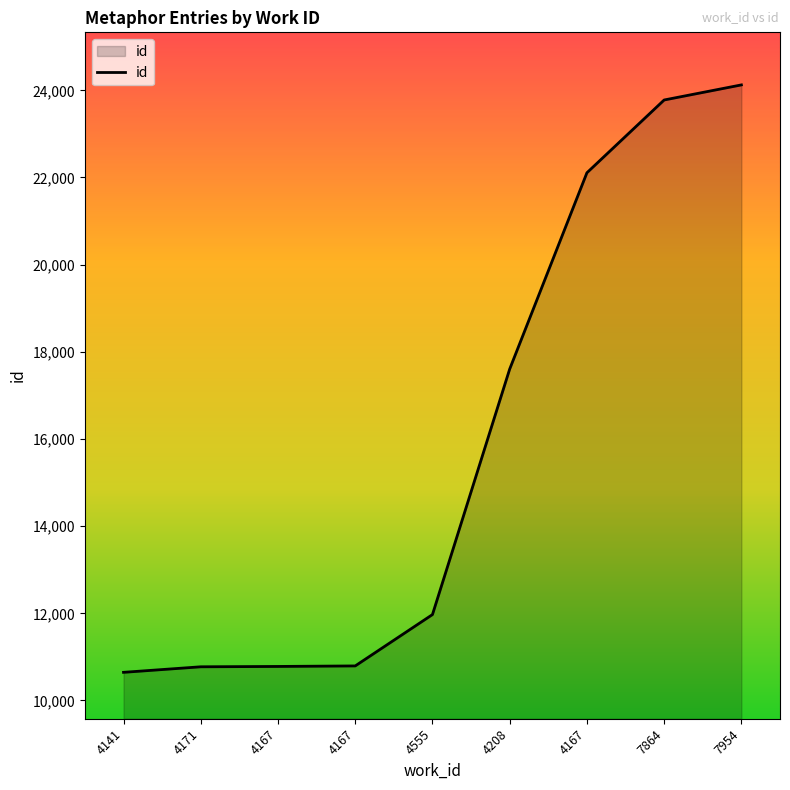

What is the change in value from 4171 to 7954?

+13351